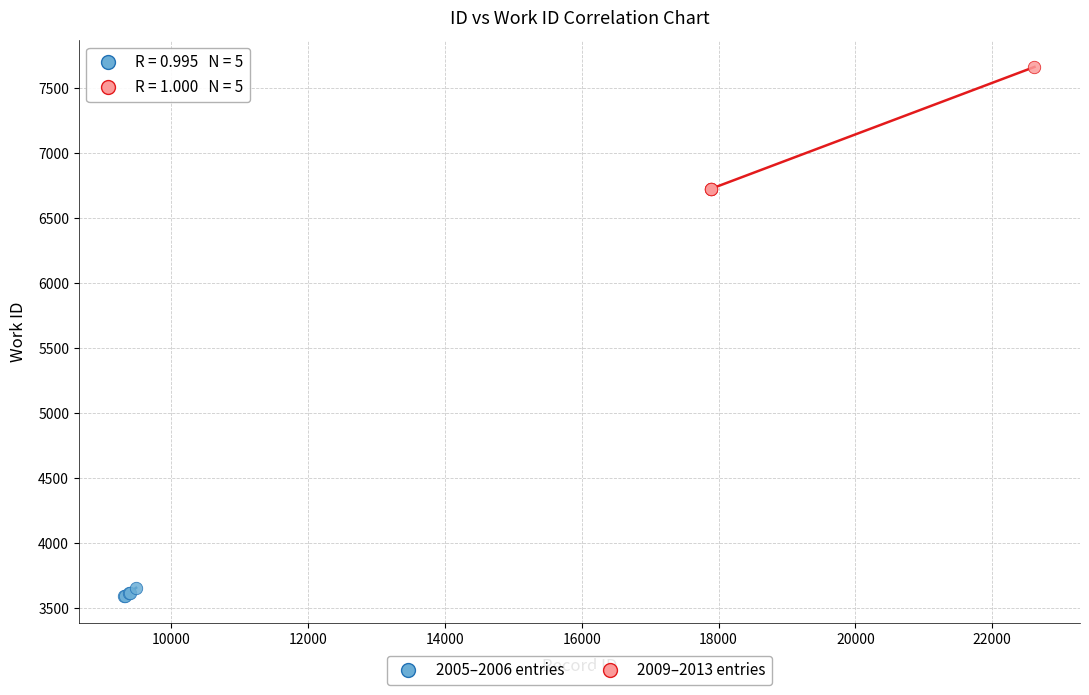

Which series reaches the minimum Y coordinate?

2005–2006 entries